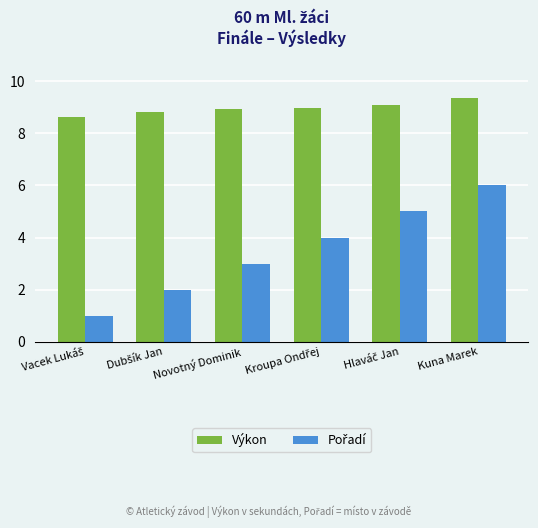

What is the difference between the highest and lowest values at Kuna Marek?

3.4